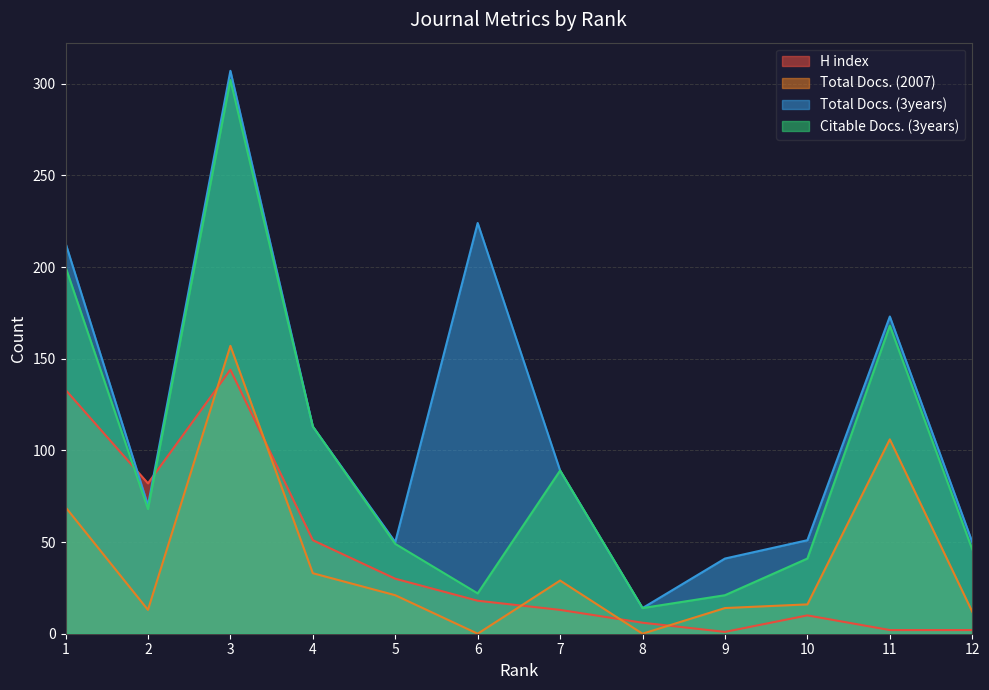

What is the difference between the Total Docs. (3years) values at 4 and 9?

72